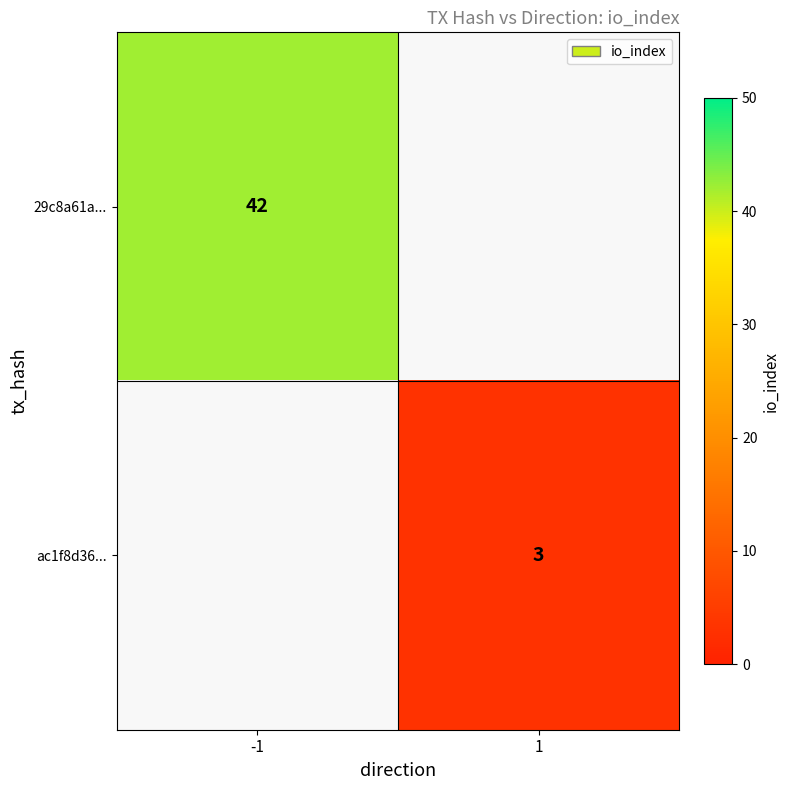

At how many categories does at least one series exceed 14?

1